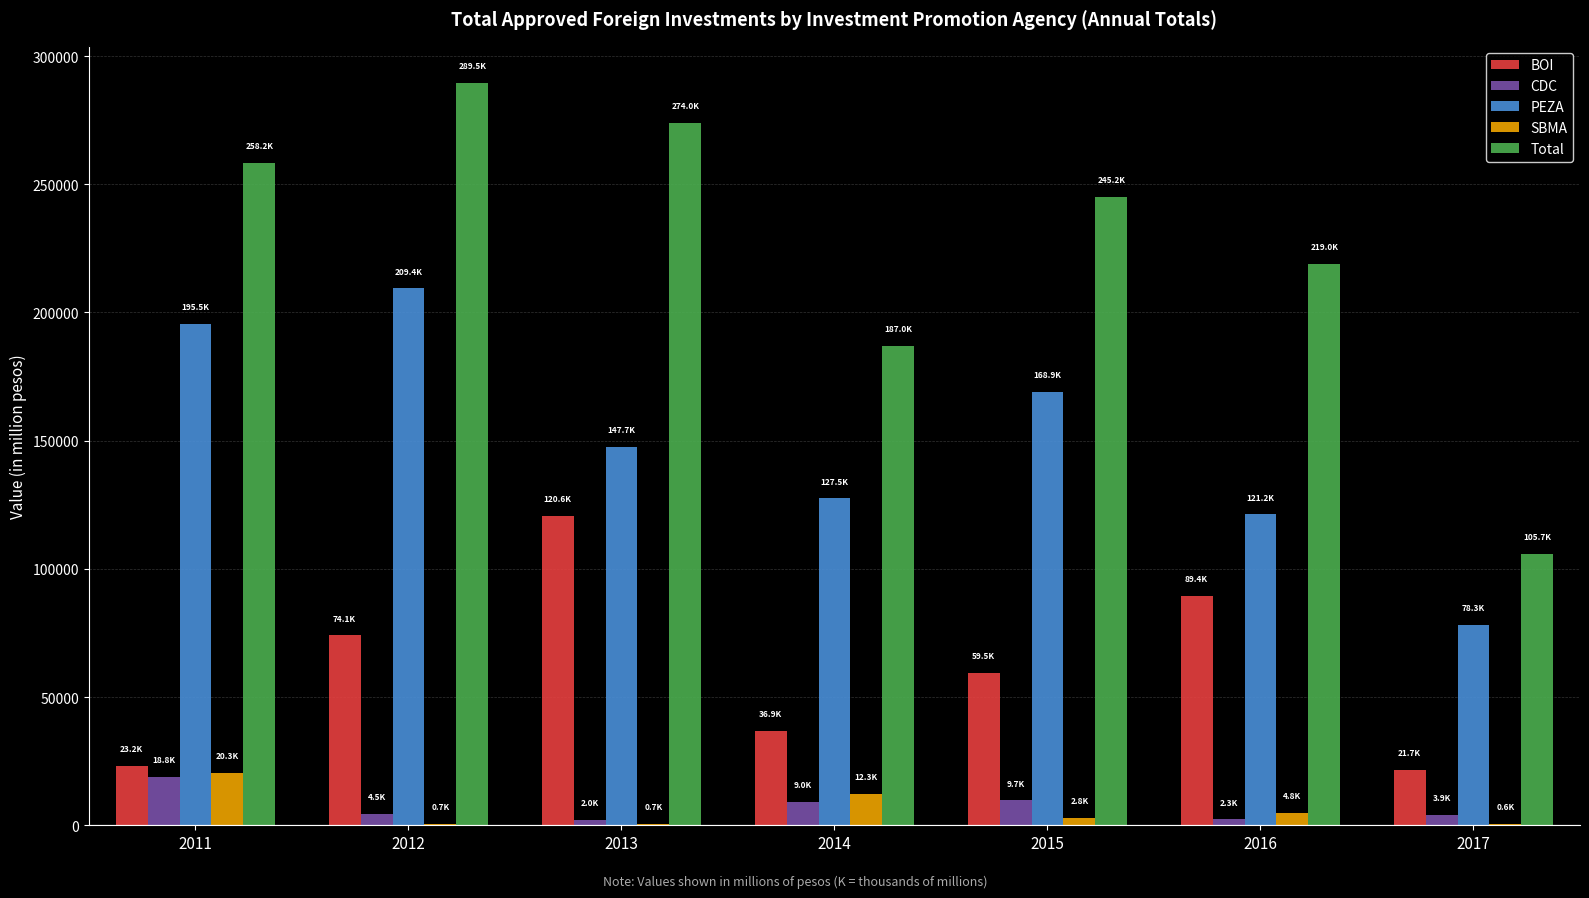

At which label is SBMA closest to 10455?

2014